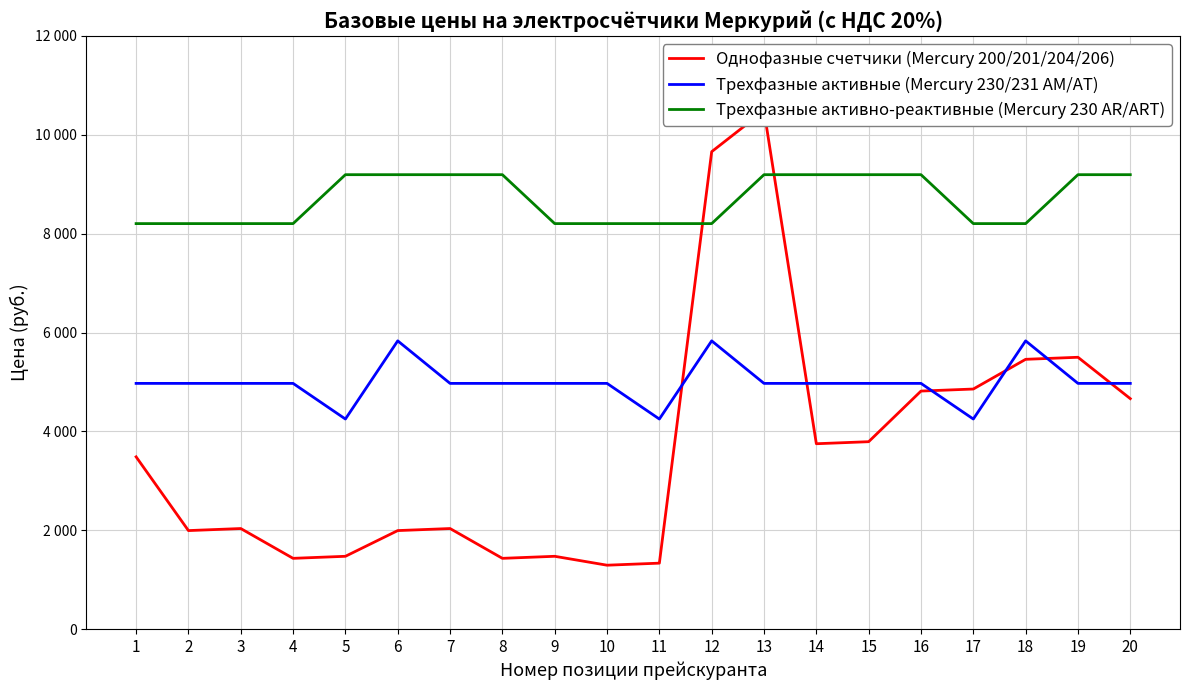

Which has a higher value, 5 or 1?

1